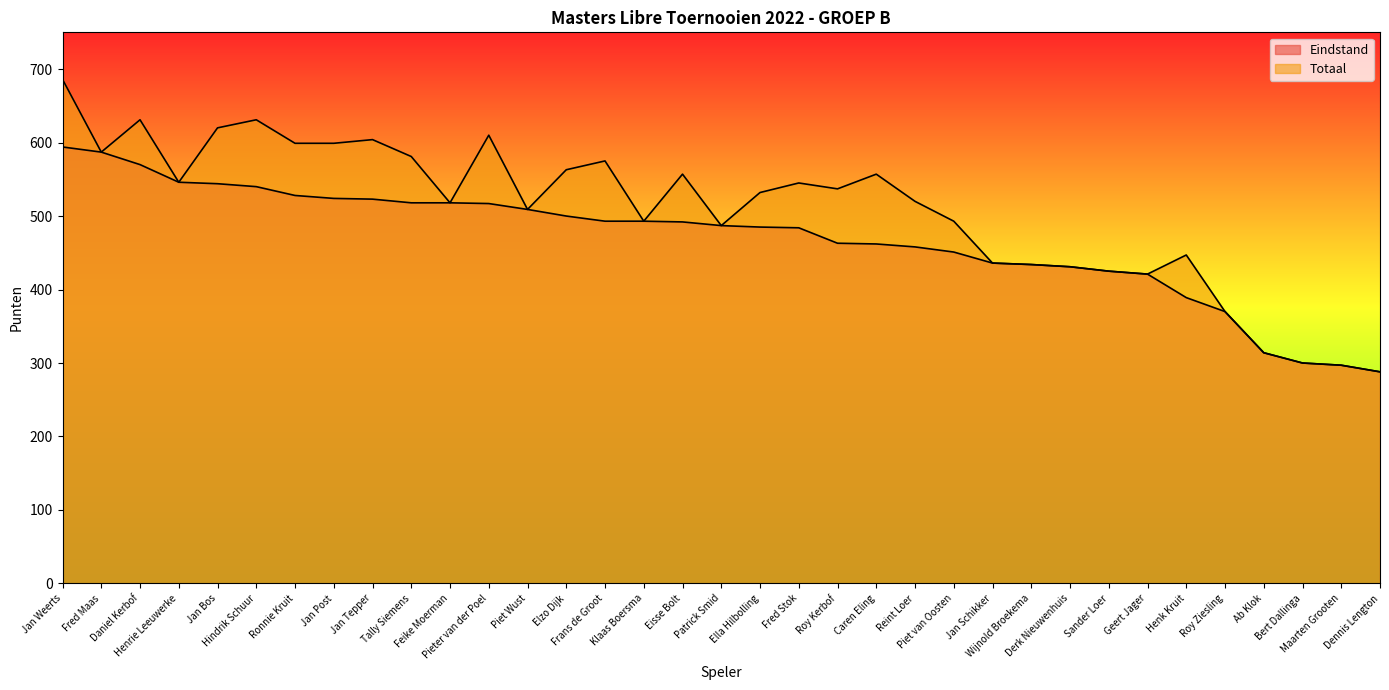

True or false: Eindstand and Totaal intersect in this chart.

False